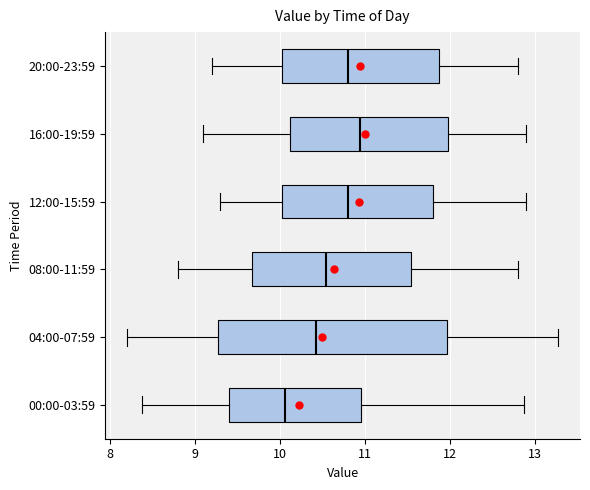

Reading bottom to top, read every box against the x-axis: the position of its median line, the range the box covers, and the ends of its whiskers. The values are not printed on the chart, so give them approximately, as read against the axis.

00:00-03:59: median 10.1, box 9.4 to 11.0, whiskers 8.4 to 12.9
04:00-07:59: median 10.4, box 9.3 to 12.0, whiskers 8.2 to 13.3
08:00-11:59: median 10.6, box 9.7 to 11.6, whiskers 8.8 to 12.8
12:00-15:59: median 10.8, box 10.0 to 11.8, whiskers 9.3 to 12.9
16:00-19:59: median 11.0, box 10.1 to 12.0, whiskers 9.1 to 12.9
20:00-23:59: median 10.8, box 10.0 to 11.9, whiskers 9.2 to 12.8